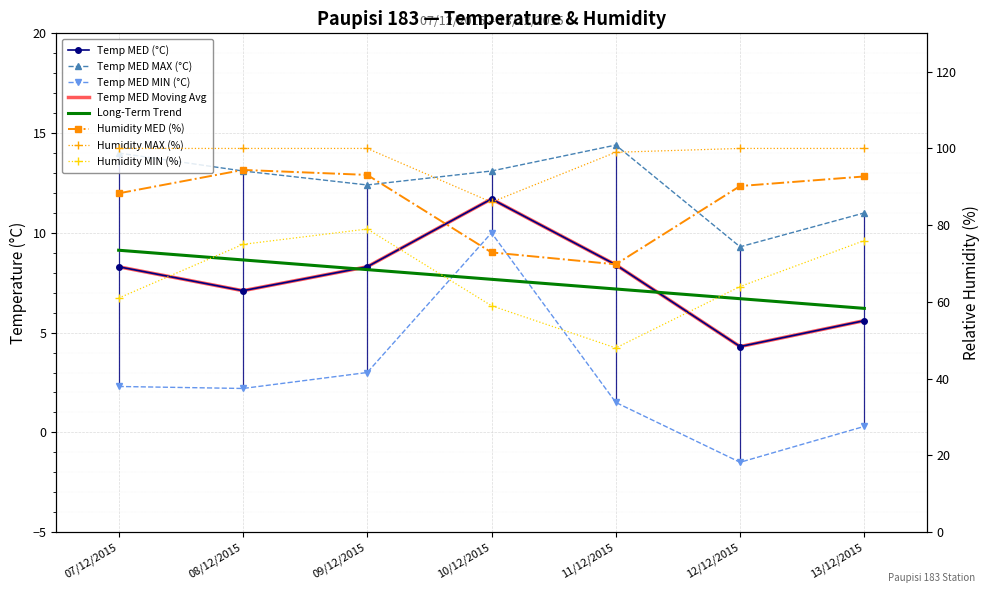

What is the difference between the Humidity MED (%) values at 13/12/2015 and 09/12/2015?

0.4